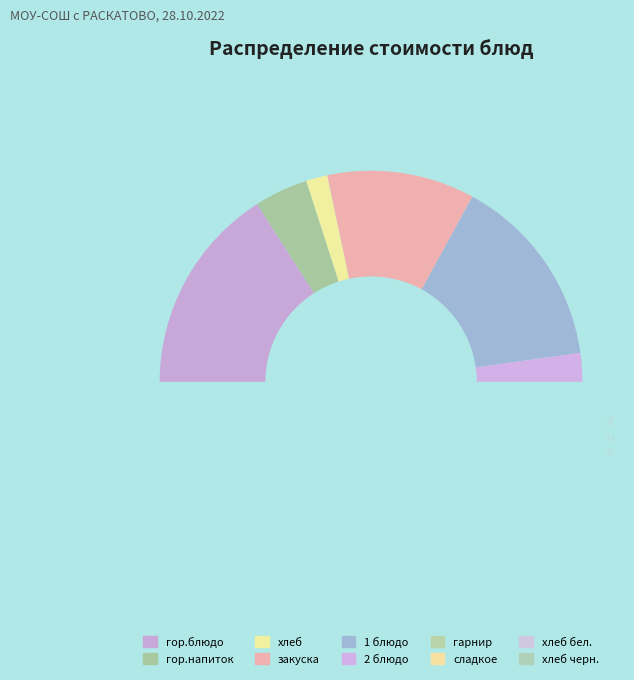

Is it true that 2 блюдо is 27% of the pie?

False